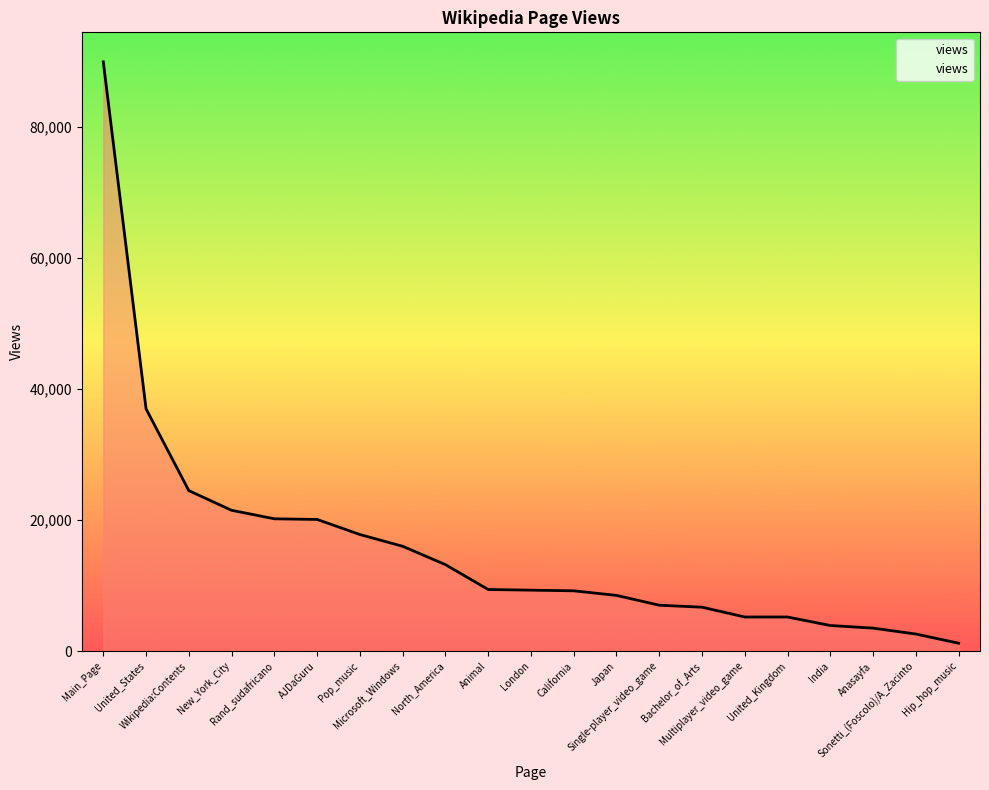

What is the difference between the maximum and minimum values?

88800